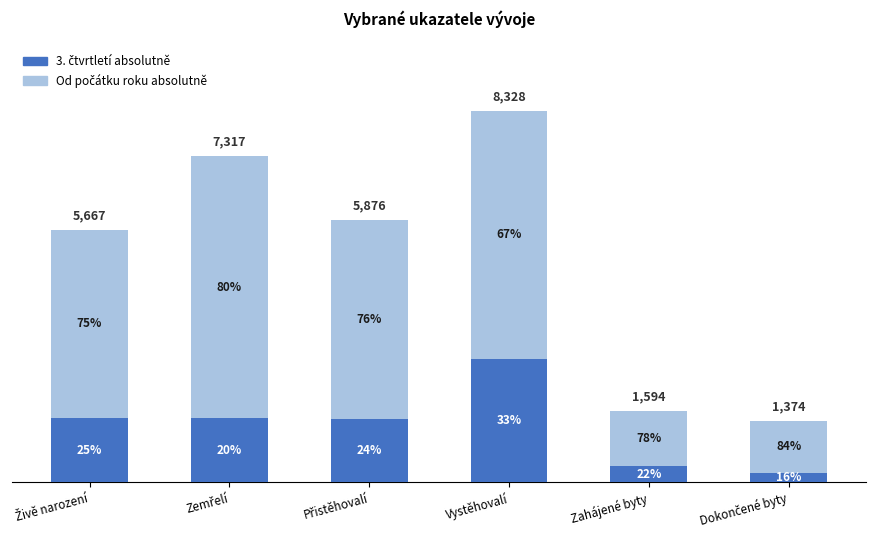

Which series has the widest spread of values?

Od počátku roku absolutně